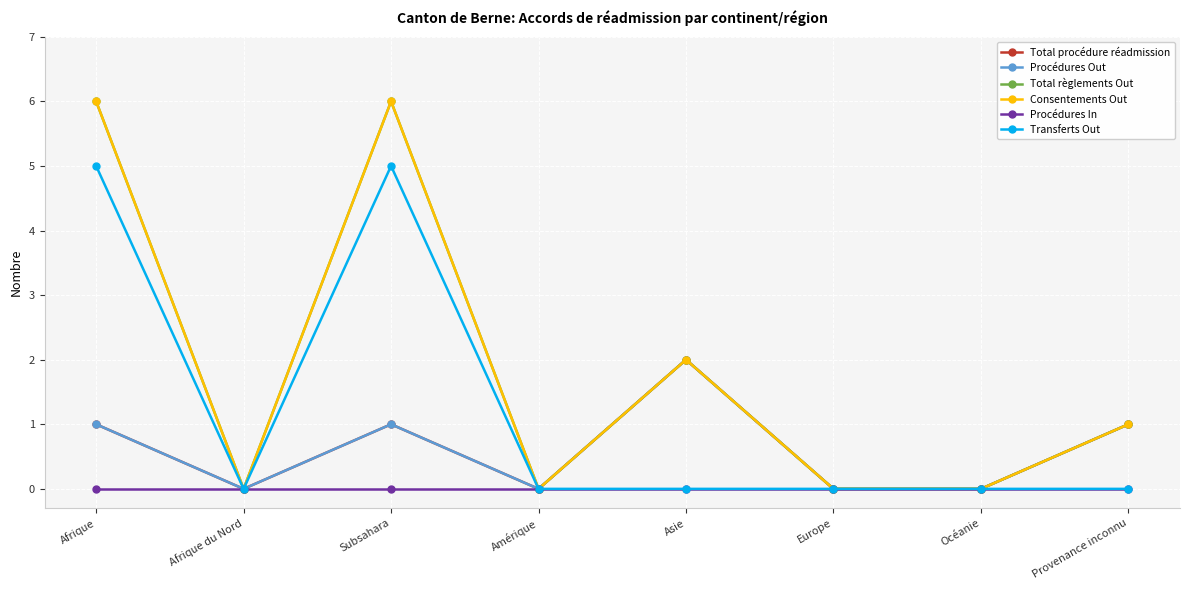

Is this an area chart (filled region under the line)?

No